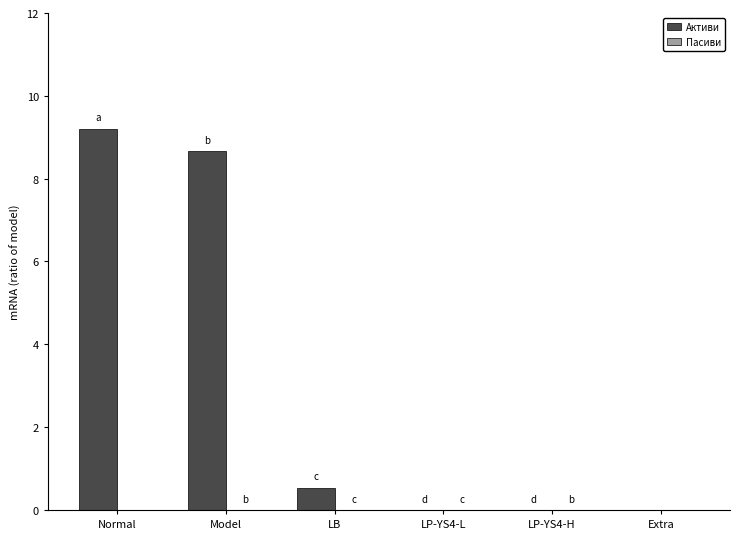

The value at Extra is 0.0. True or false?

True